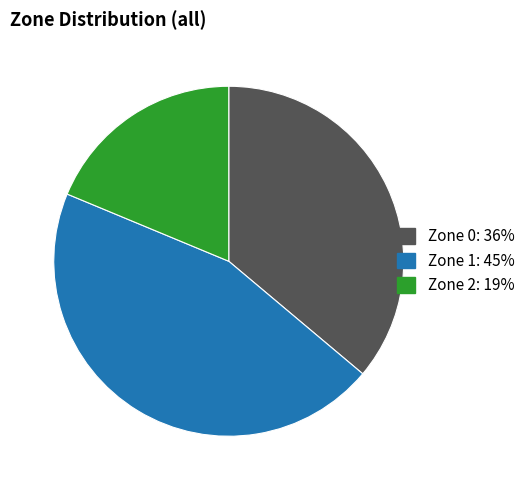

Approximately how many times larger is the value at Zone 1 compared to Zone 2?

2.4